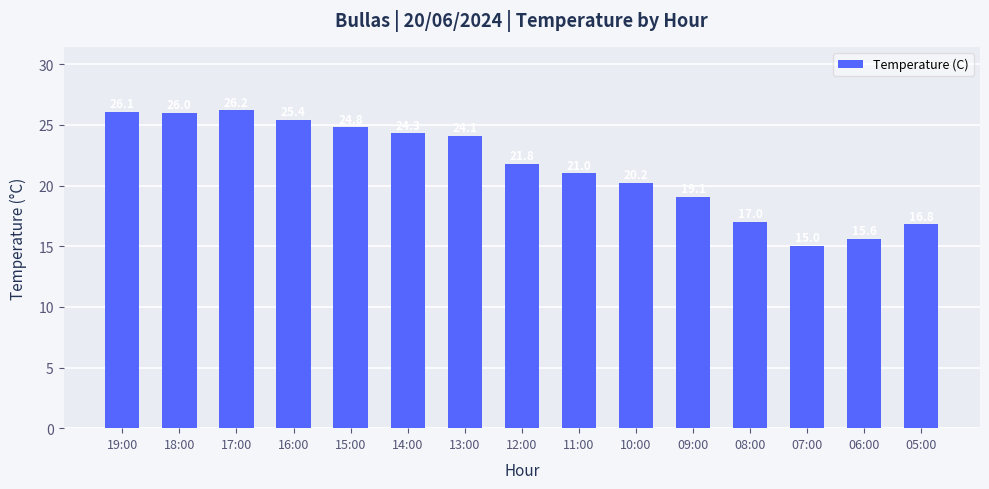

What is the approximate value at 07:00?

15.0